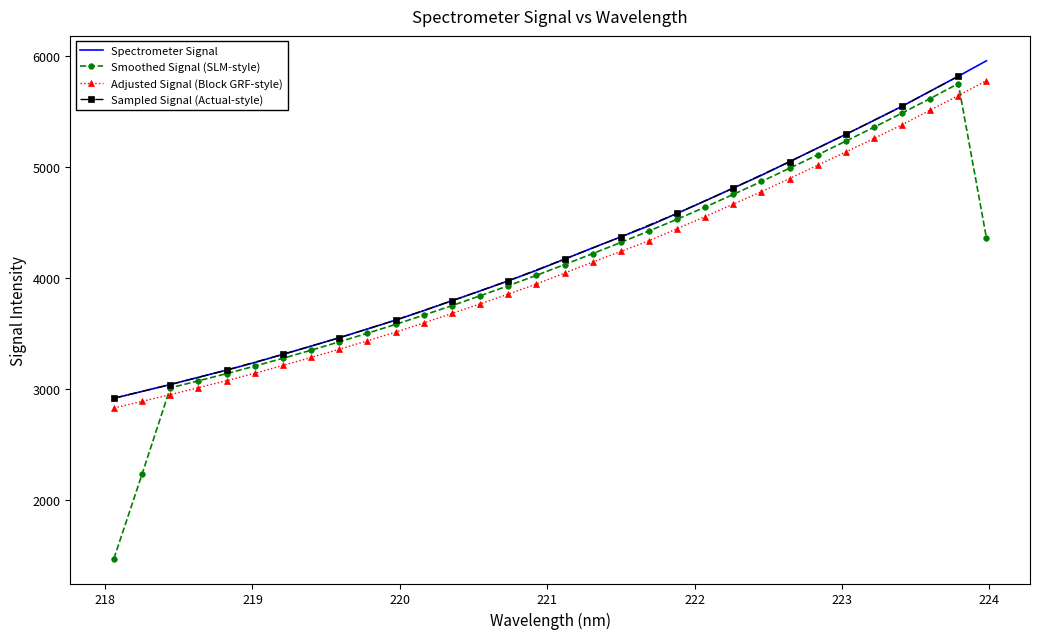

What is the maximum value for Adjusted Signal (Block GRF-style)?

5779.4